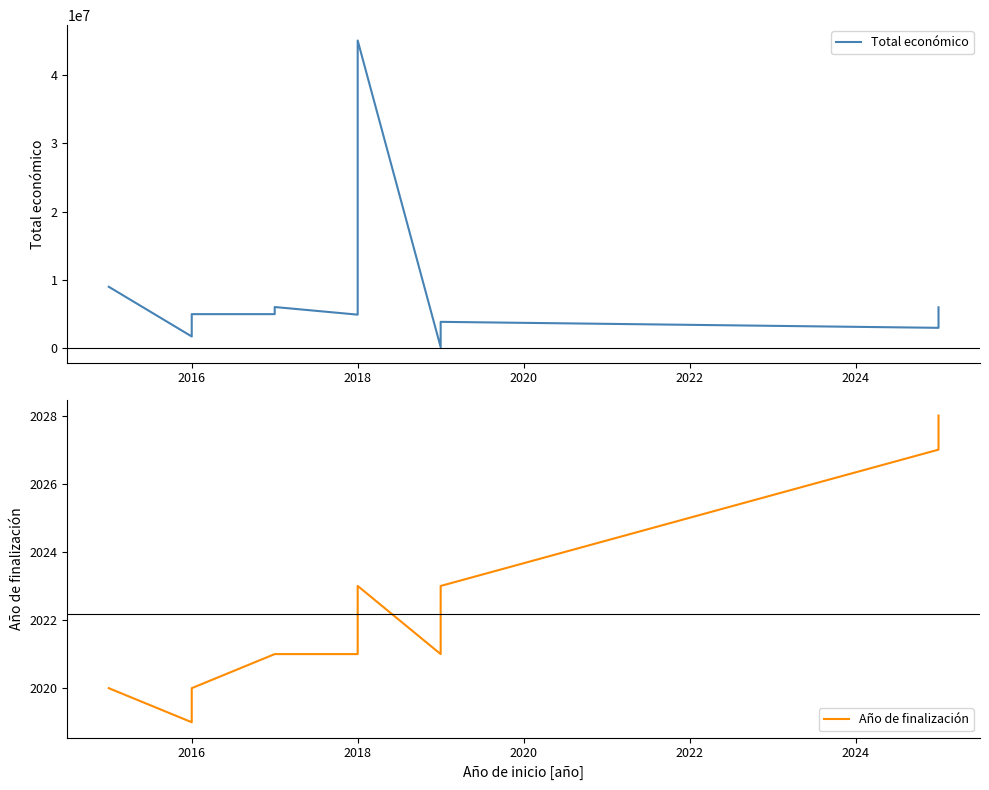

Count the number of data series in this chart.

2